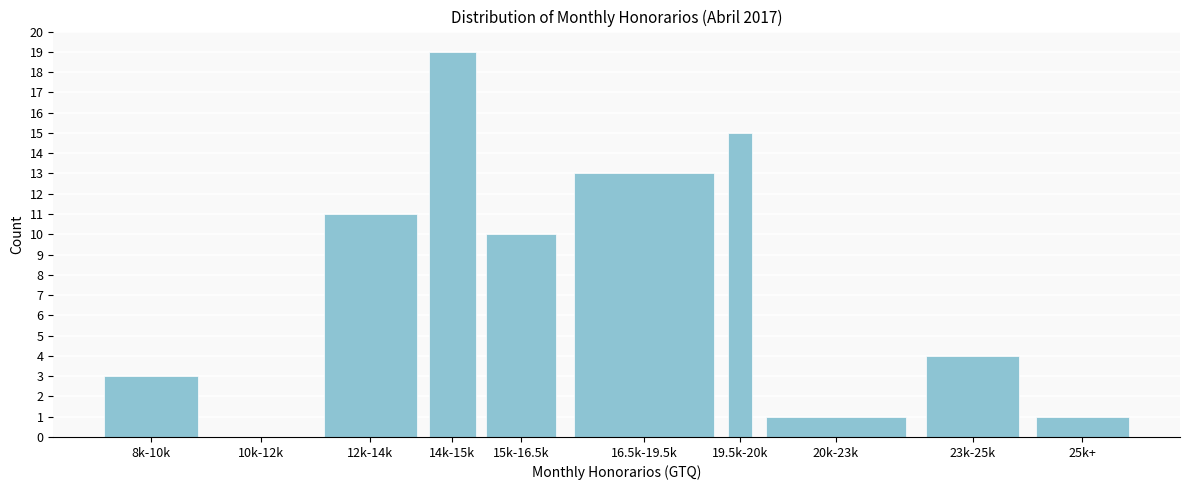

Reading left to right, what are all the values shown in this chart?

8k-10k=3	10k-12k=0	12k-14k=11	14k-15k=19	15k-16.5k=10	16.5k-19.5k=13	19.5k-20k=15	20k-23k=1	23k-25k=4	25k+=1